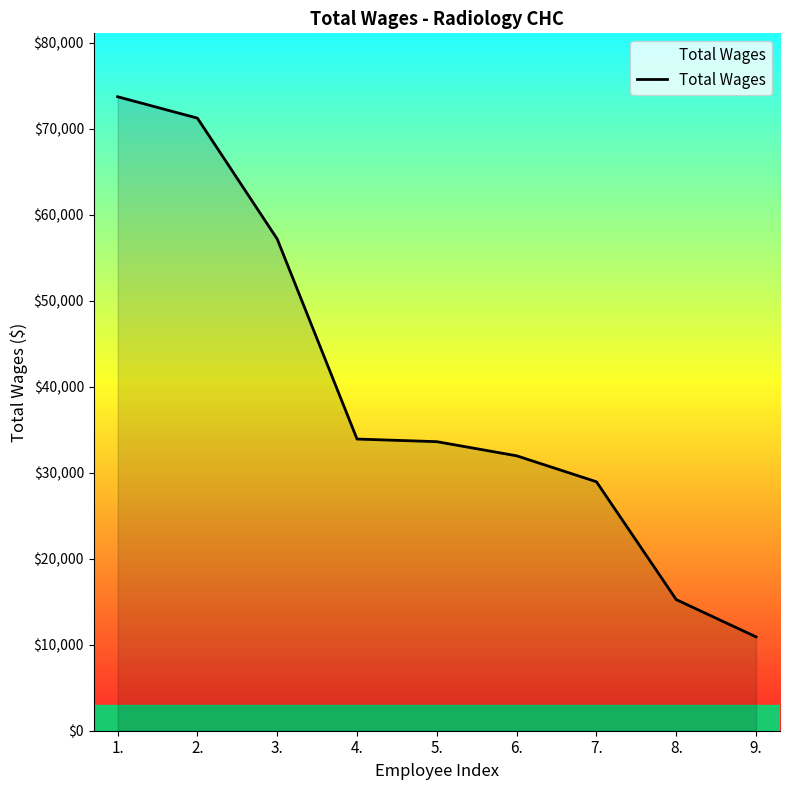

What is the approximate value at 1., to the nearest 50?

73750